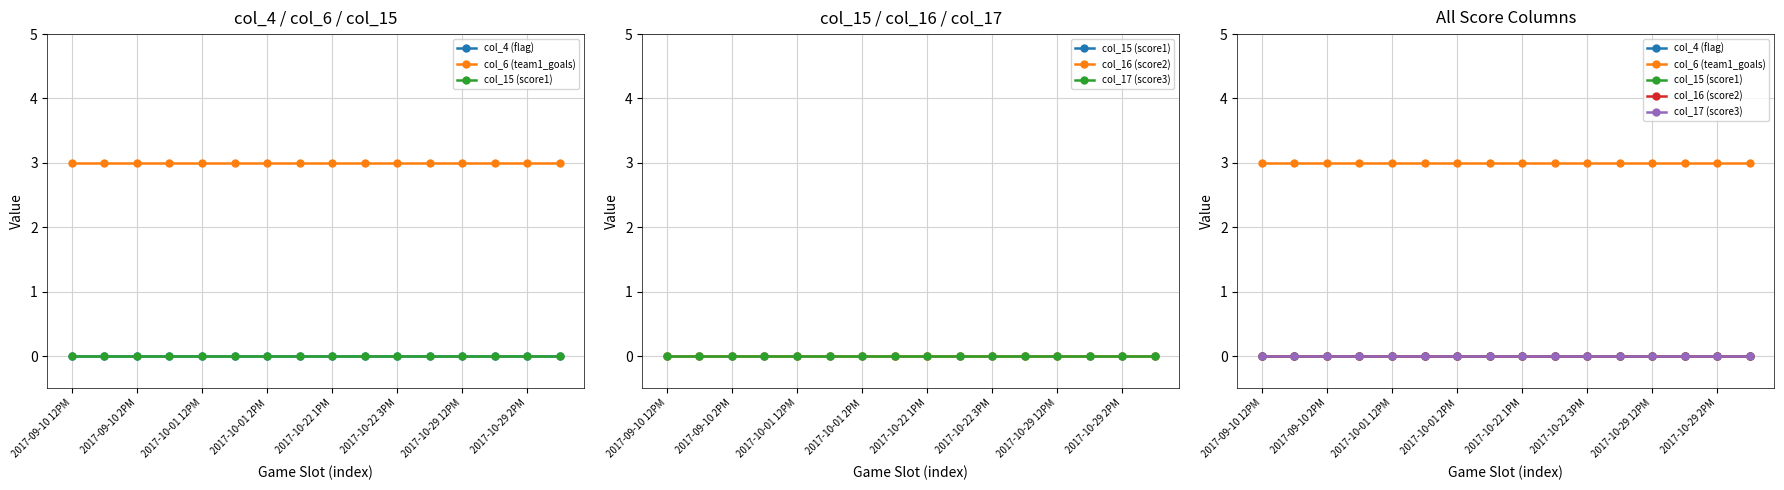

True or false: col_16 (score2) and col_15 (score1) cross at least once.

False